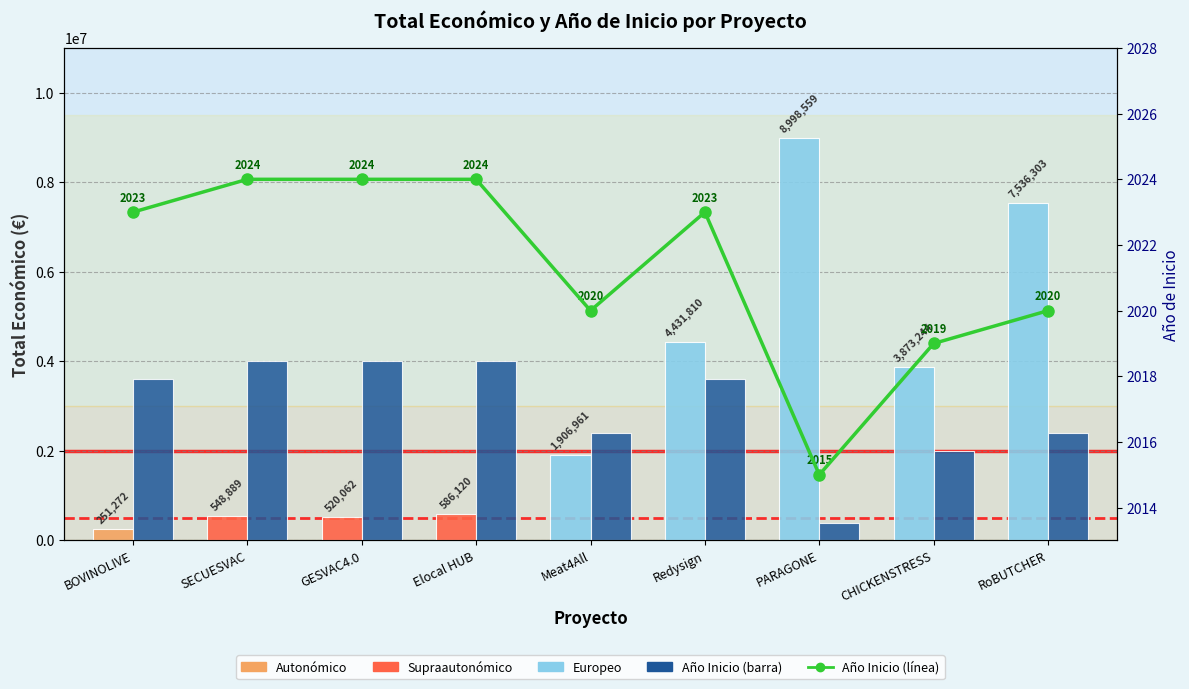

What is the label of the 4th bar from the right?

Redysign